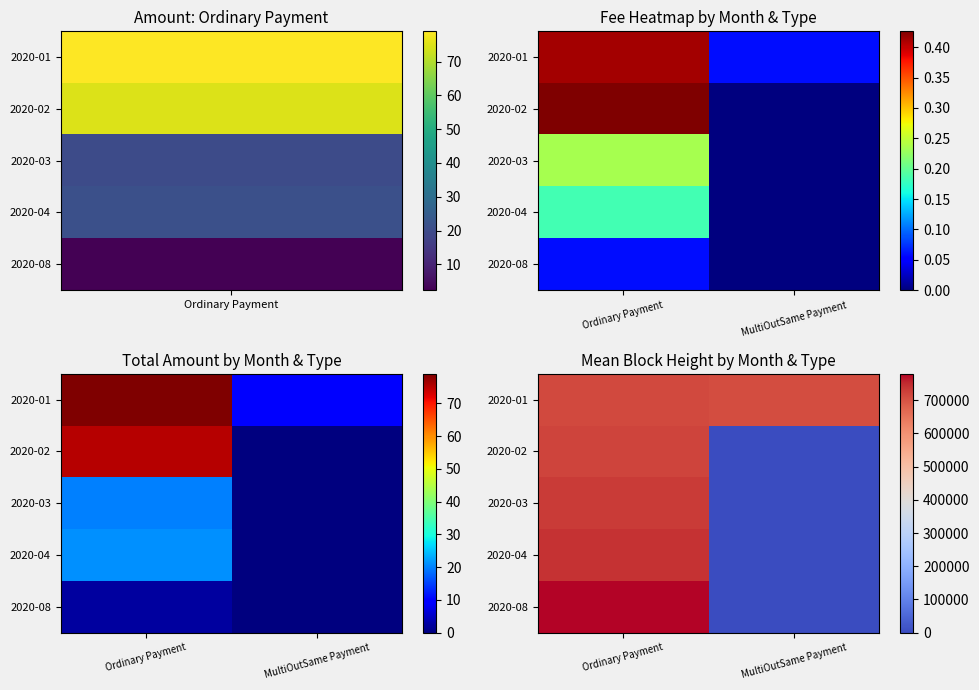

Count the number of categories in the chart.

2